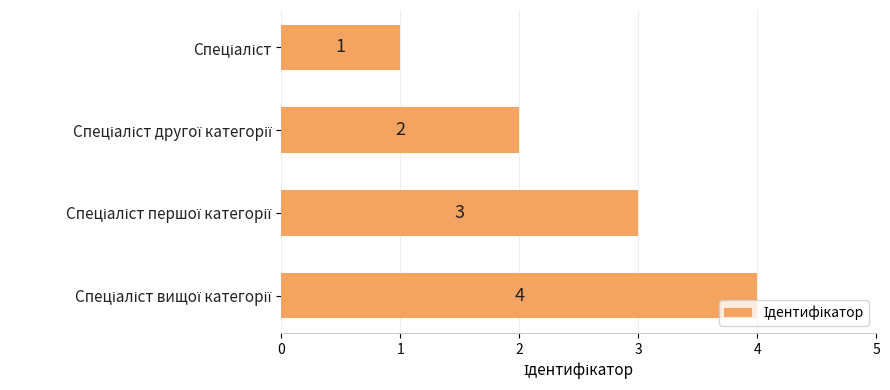

What is the value of the 2nd bar from the top?

2